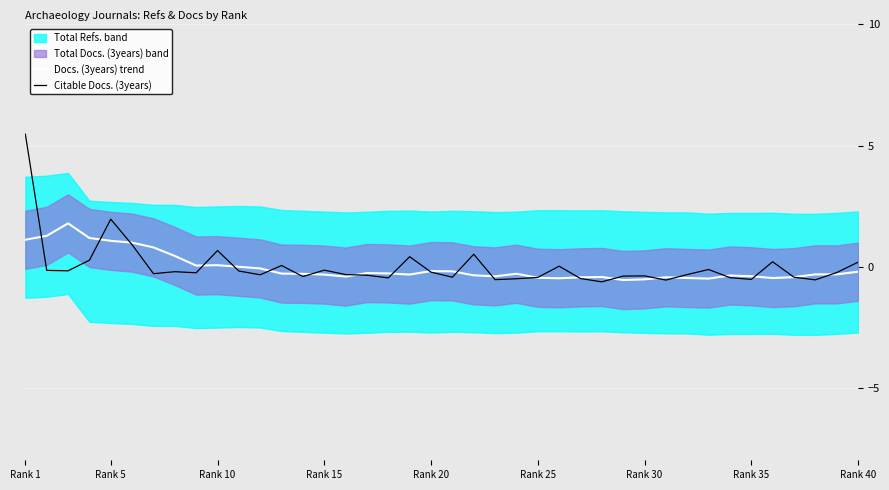

True or false: Citable Docs. (3years) and Docs. (3years) trend intersect in this chart.

True